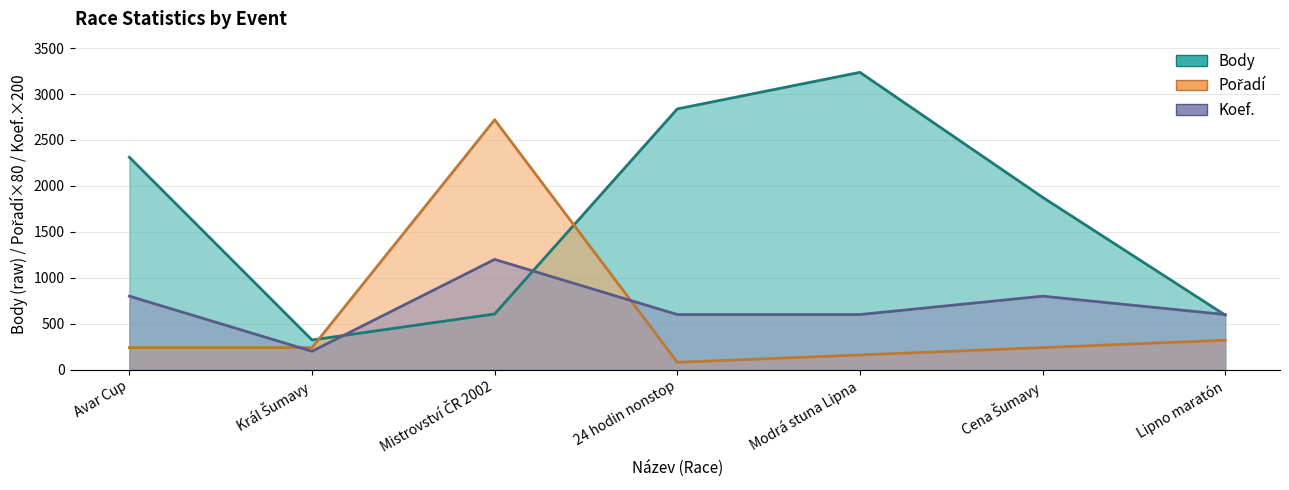

How many interior local valleys does the Koef. series have?

1